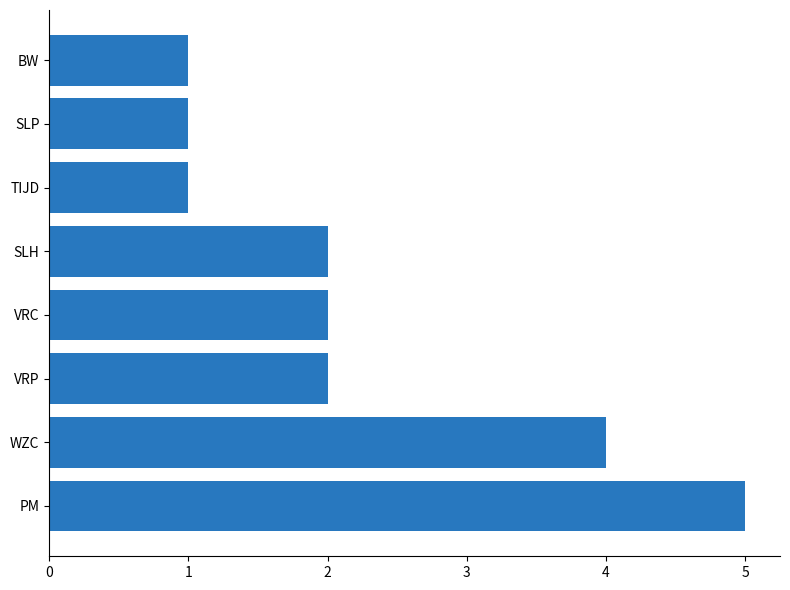

Is it true that the value at VRP is 2?

True